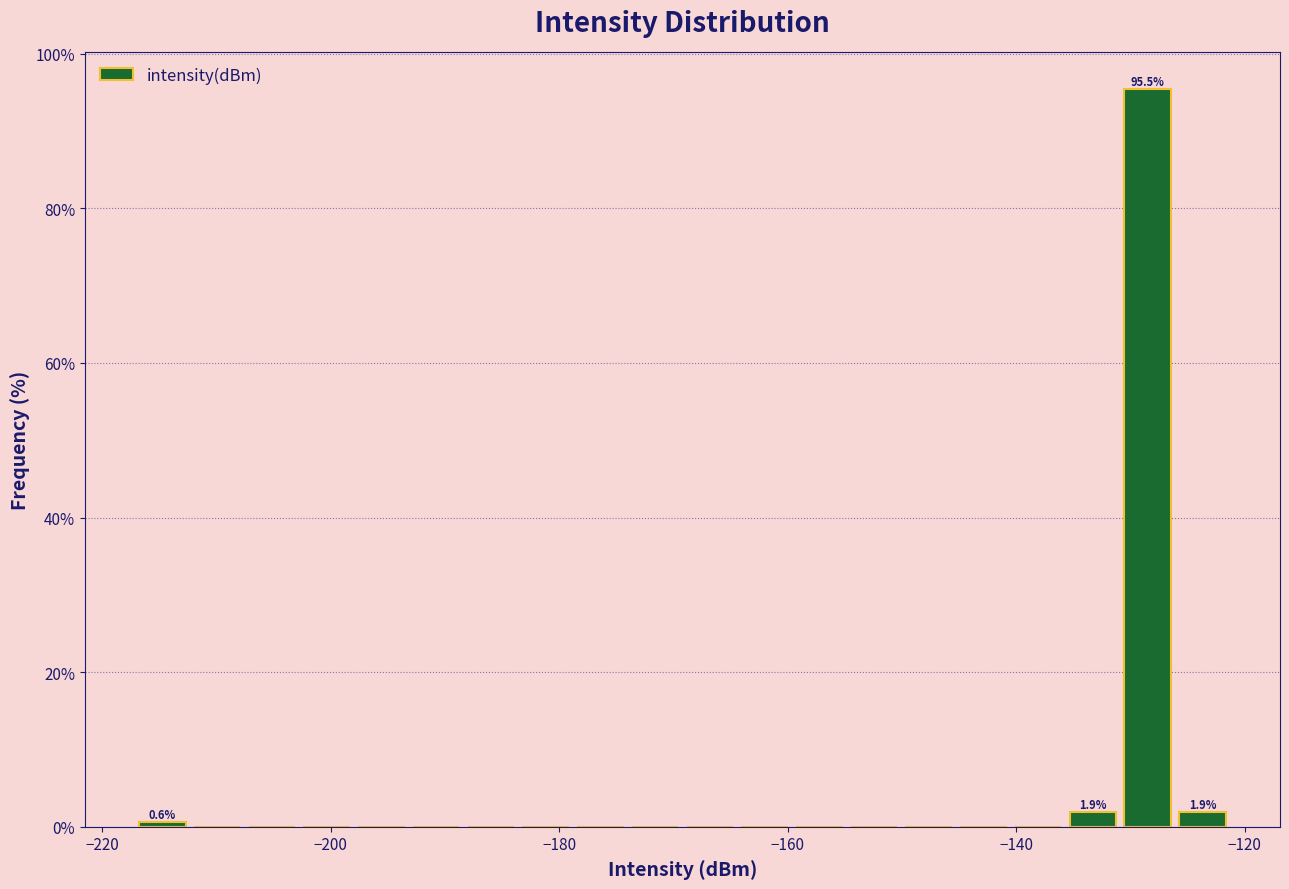

Read against the x-axis, roughly where is the centre of the tallest bar?

-128